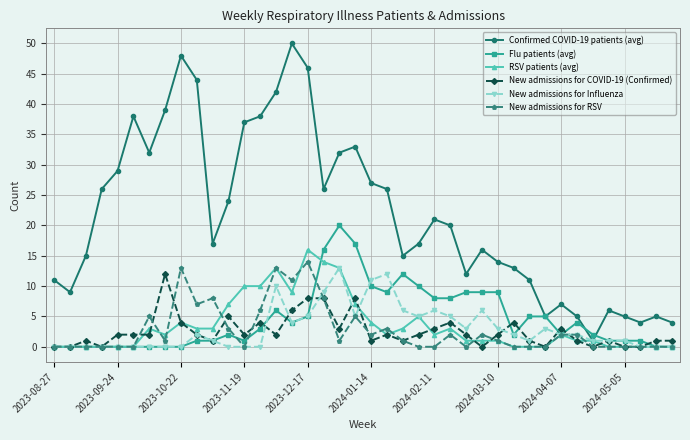

Which series has the largest range (max minus min)?

Confirmed COVID-19 patients (avg)